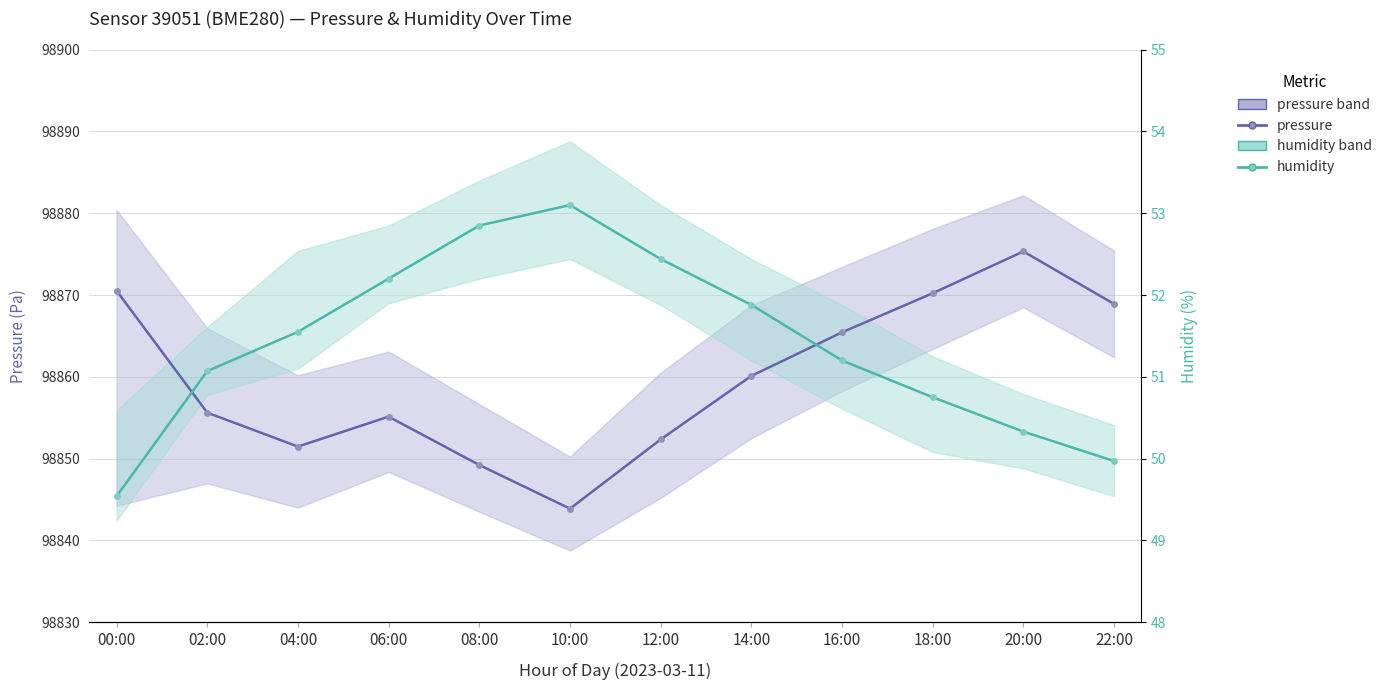

What position from the right is 08:00?

8